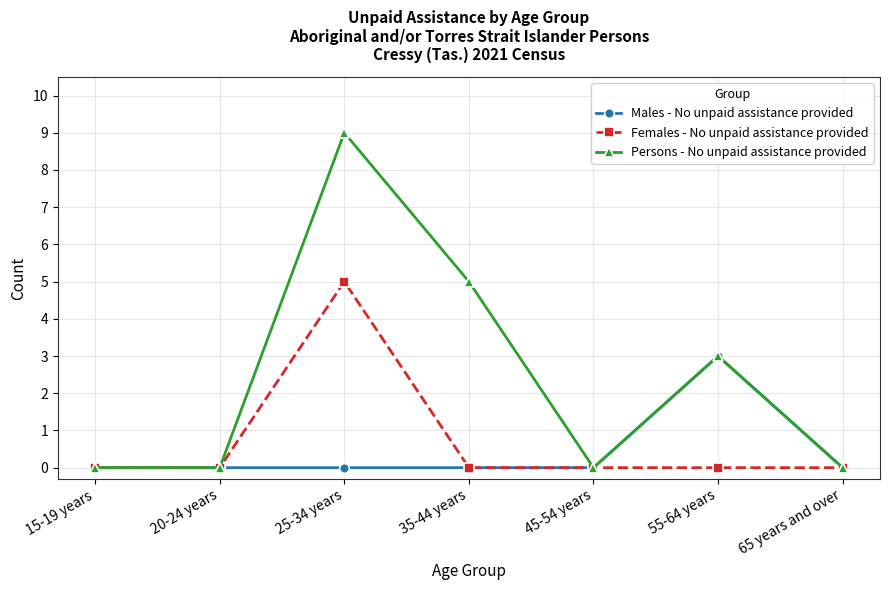

What position from the left is 20-24 years?

2